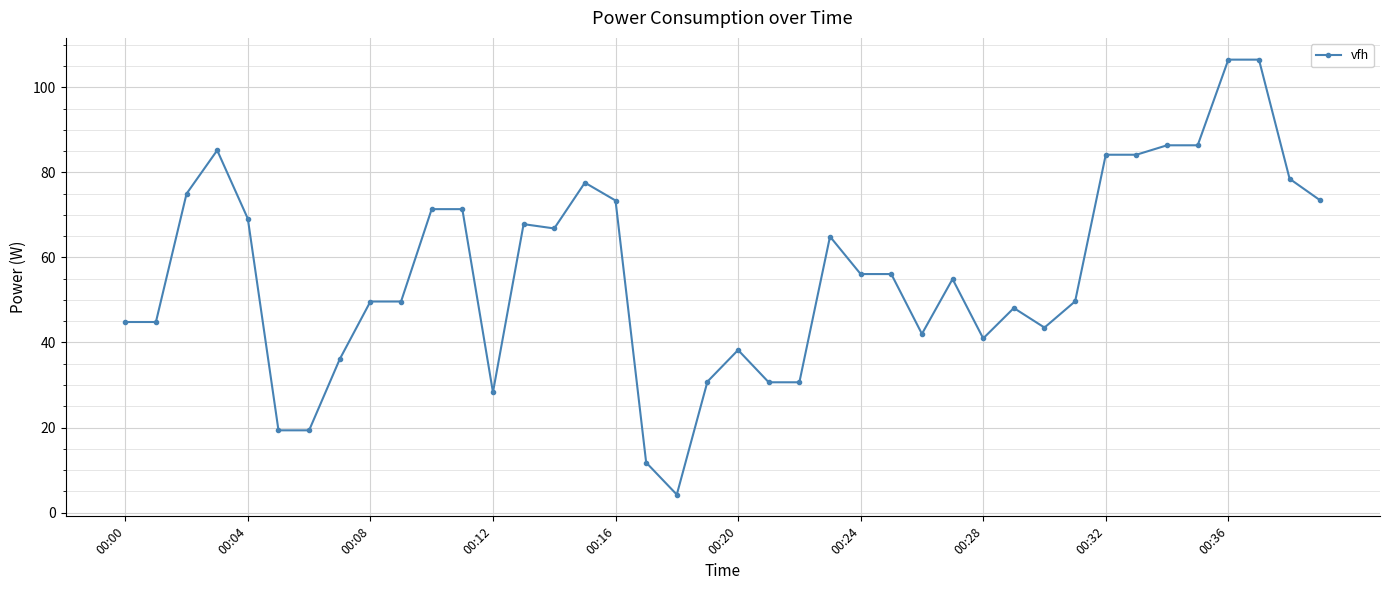

What is the maximum value shown in the chart?

106.5